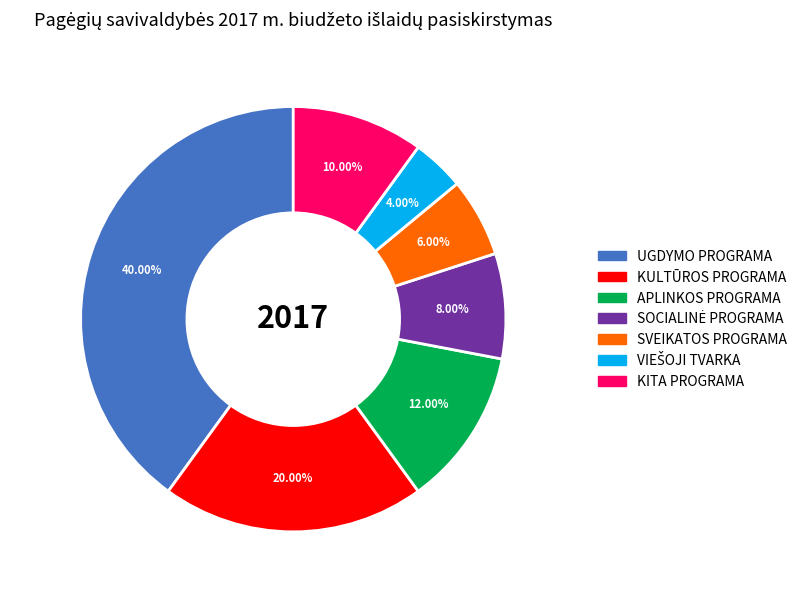

Is there any slice that represents more than half of the pie?

No